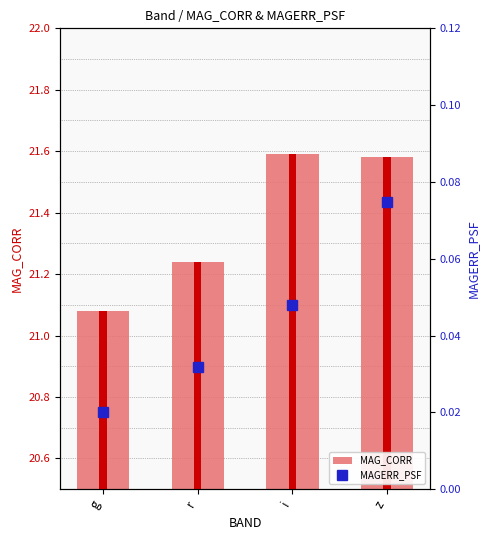

How many bars are there in total?

8